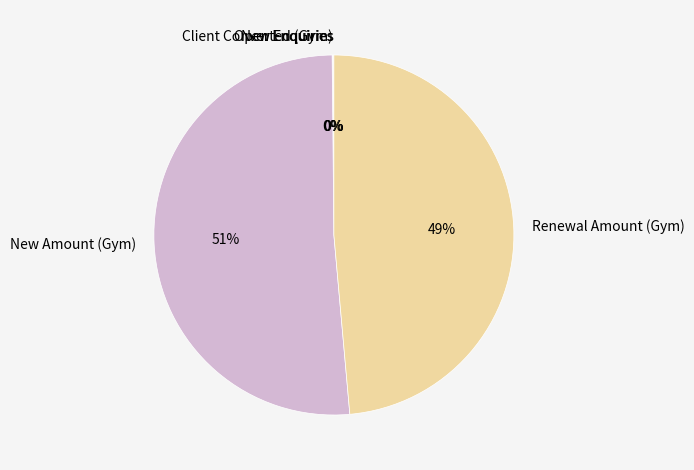

Which slice is the largest?

New Amount (Gym)